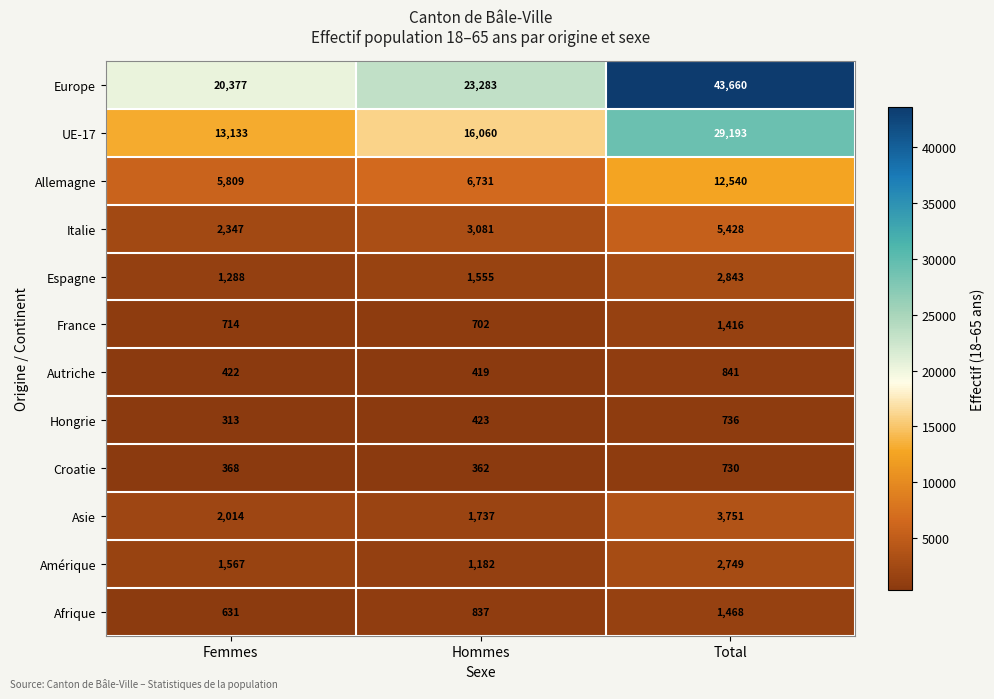

At which label does Espagne reach its minimum?

Femmes